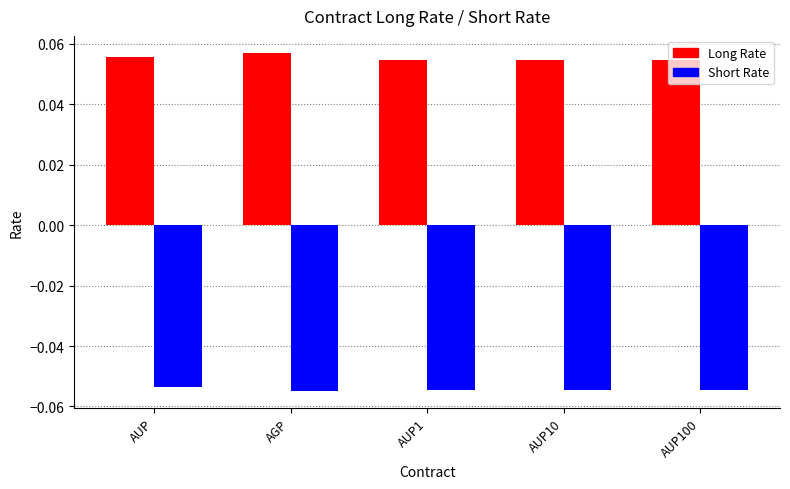

Which series has the largest total across all categories?

Long Rate